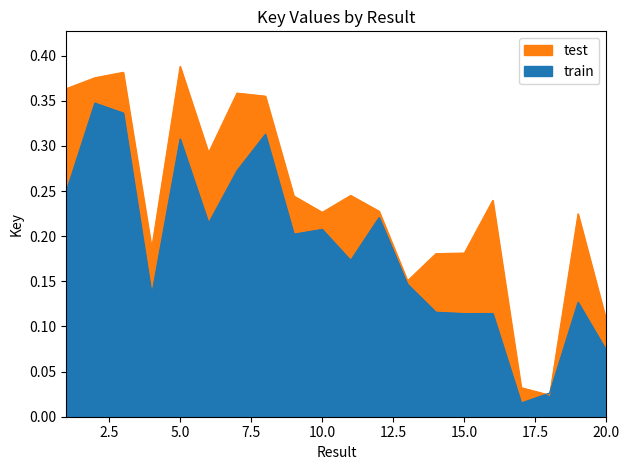

How many points are higher than both their immediate neighbors (excluding endpoints)?

7